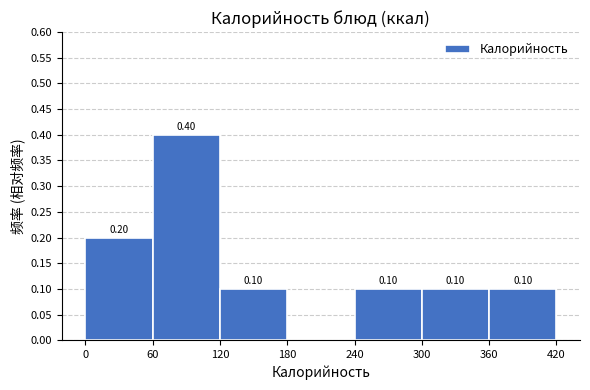

Which range on the x-axis has the tallest bar?

60 to 120